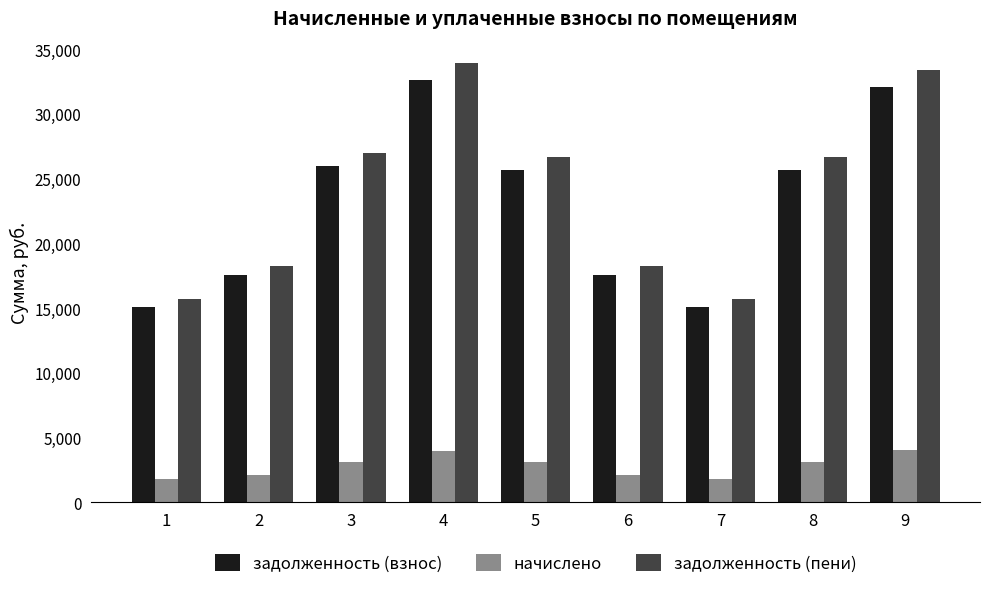

What is the spread (max minus min) of values at 9?

29412.6